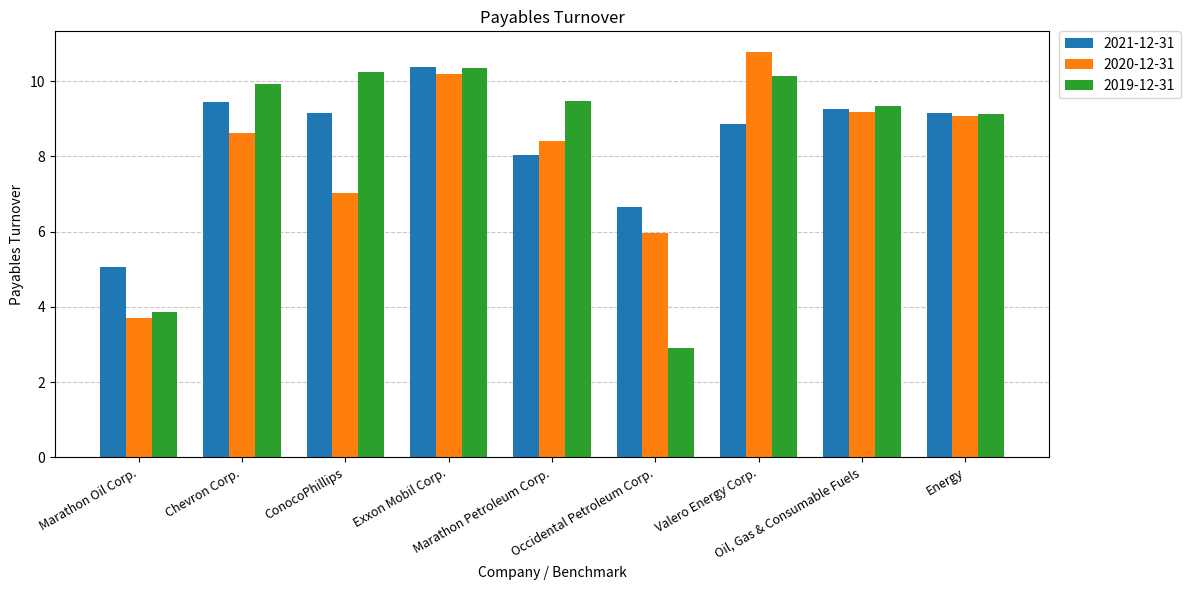

List the labels in order of 2019-12-31 value, largest first.

Exxon Mobil Corp., ConocoPhillips, Valero Energy Corp., Chevron Corp., Marathon Petroleum Corp., Oil, Gas & Consumable Fuels, Energy, Marathon Oil Corp., Occidental Petroleum Corp.